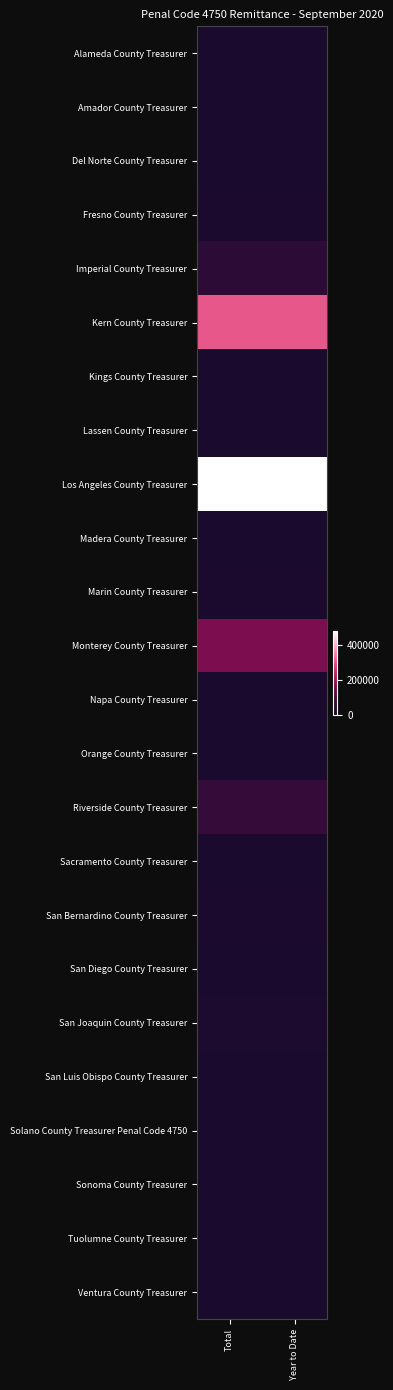

Reading left to right, what are all the values shown in this chart?

Alameda County Treasurer: Total=0	Year to Date=0
Amador County Treasurer: Total=0	Year to Date=0
Del Norte County Treasurer: Total=0	Year to Date=0
Fresno County Treasurer: Total=4666	Year to Date=4666
Imperial County Treasurer: Total=43934	Year to Date=43934
Kern County Treasurer: Total=307642	Year to Date=307642
Kings County Treasurer: Total=0	Year to Date=0
Lassen County Treasurer: Total=0	Year to Date=0
Los Angeles County Treasurer: Total=483038	Year to Date=483038
Madera County Treasurer: Total=3769	Year to Date=3769
Marin County Treasurer: Total=4526	Year to Date=4526
Monterey County Treasurer: Total=163241	Year to Date=163241
Napa County Treasurer: Total=0	Year to Date=0
Orange County Treasurer: Total=0	Year to Date=0
Riverside County Treasurer: Total=62318	Year to Date=62318
Sacramento County Treasurer: Total=0	Year to Date=0
San Bernardino County Treasurer: Total=4507	Year to Date=4507
San Diego County Treasurer: Total=0	Year to Date=0
San Joaquin County Treasurer: Total=7533	Year to Date=7533
San Luis Obispo County Treasurer: Total=0	Year to Date=0
Solano County Treasurer Penal Code 4750: Total=0	Year to Date=0
Sonoma County Treasurer: Total=0	Year to Date=0
Tuolumne County Treasurer: Total=0	Year to Date=0
Ventura County Treasurer: Total=0	Year to Date=0